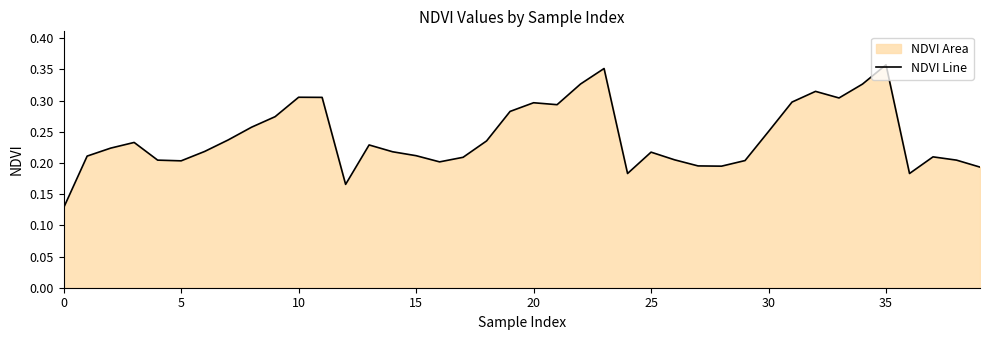

Does the chart have visible grid lines?

No